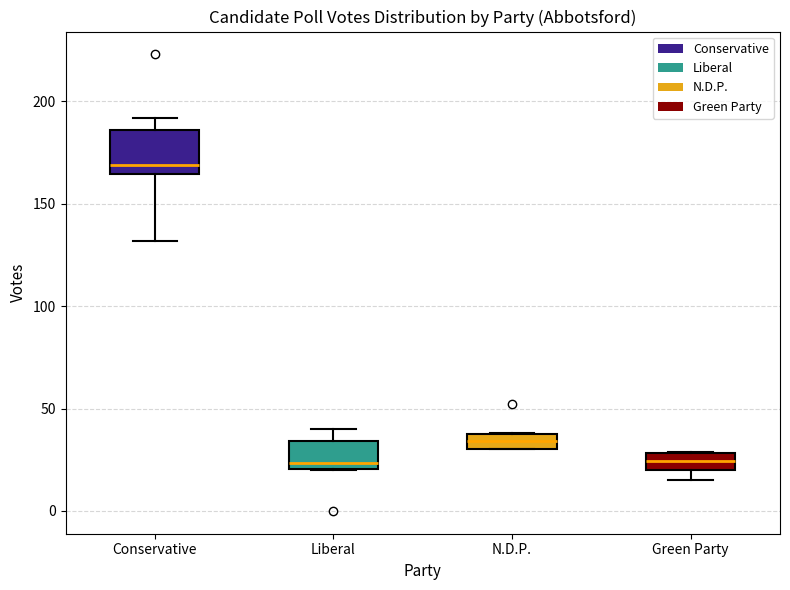

Which box is the tallest, from its lower edge to its upper edge?

Conservative